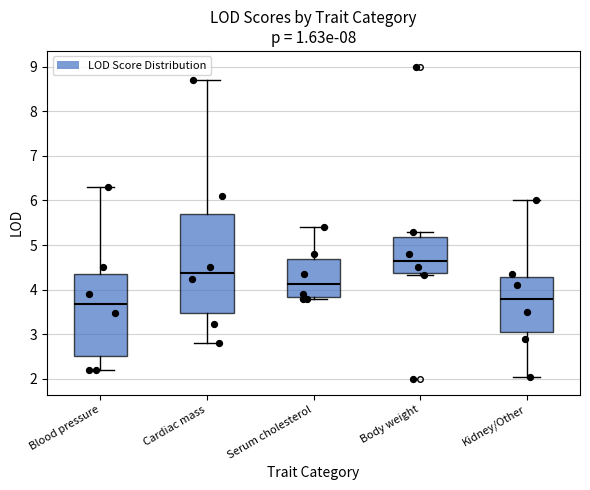

Which box is the tallest, from its lower edge to its upper edge?

Cardiac mass